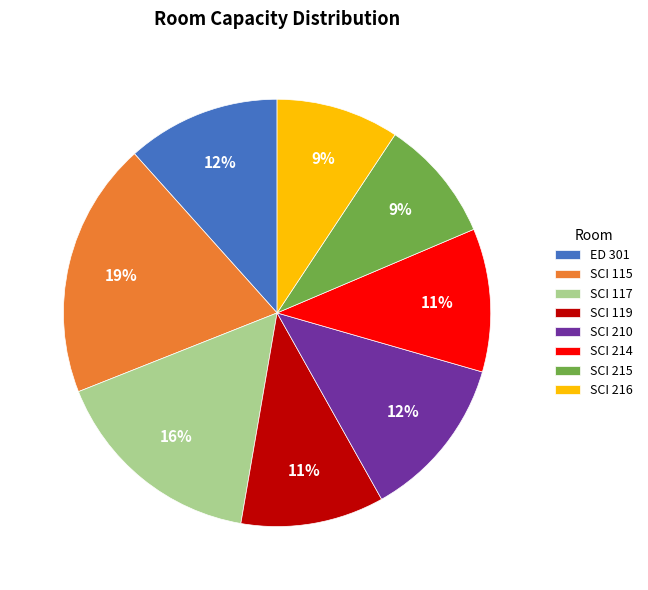

Combined, do SCI 214 and SCI 216 account for over 50%?

No